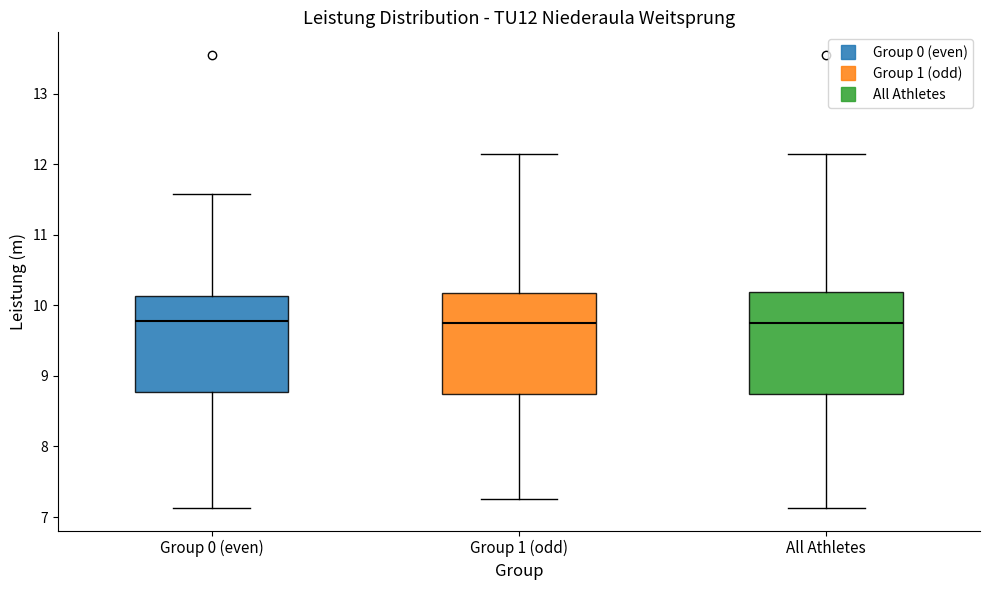

Reading left to right, transcribe this box plot: for each box, give where its median line is, the range the box spans, and where its two whiskers end, as read against the y-axis. The values are not printed on the chart, so give them approximately, as read against the axis.

Group 0 (even): median 9.8, box 8.8 to 10.1, whiskers 7.1 to 11.6
Group 1 (odd): median 9.8, box 8.7 to 10.2, whiskers 7.3 to 12.2
All Athletes: median 9.8, box 8.7 to 10.2, whiskers 7.1 to 12.2